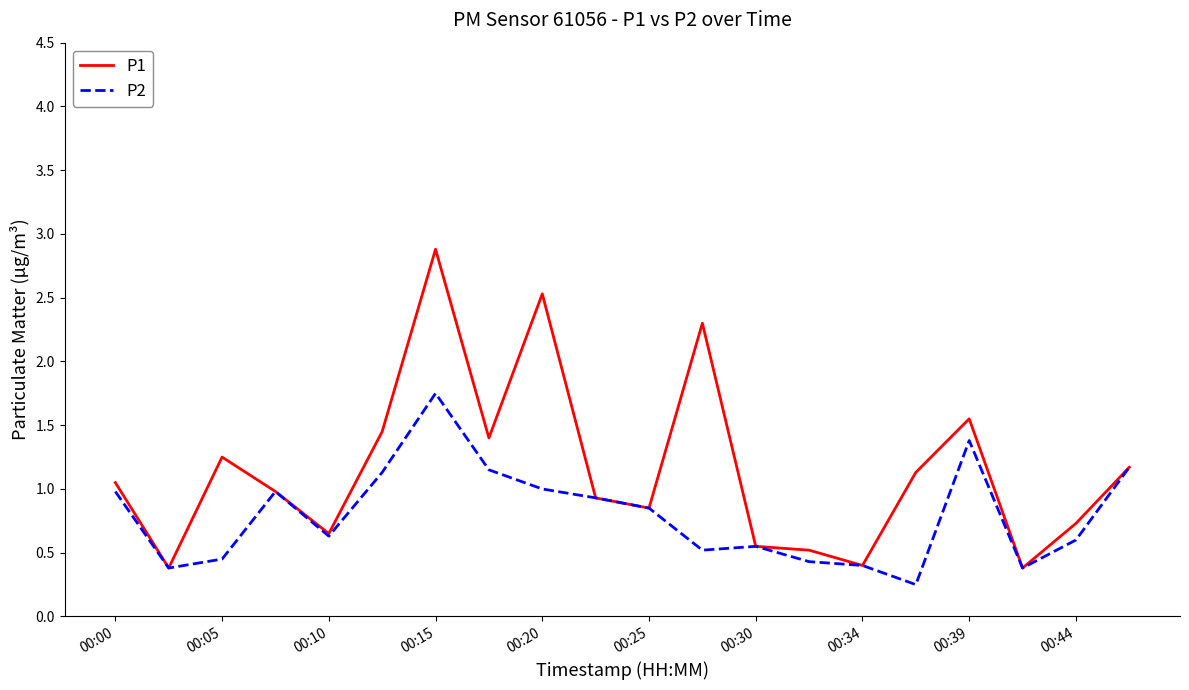

Which series has the largest range (max minus min)?

P1